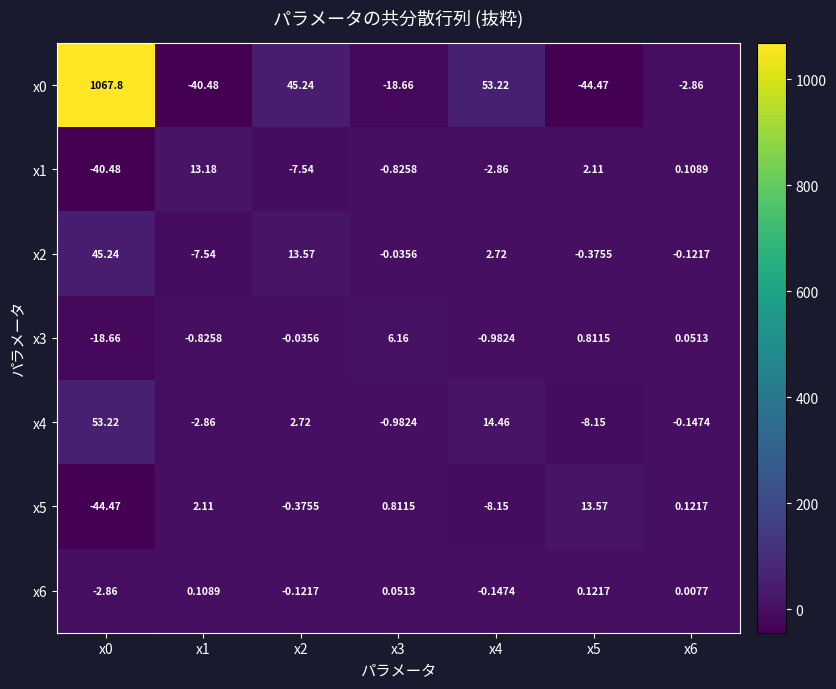

How many values in the x3 series are below 0?

4